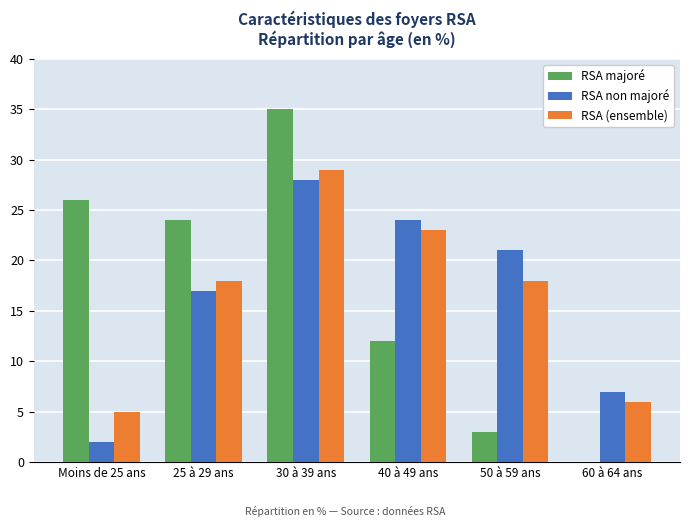

Are the bars grouped side by side (vs. stacked)?

Yes